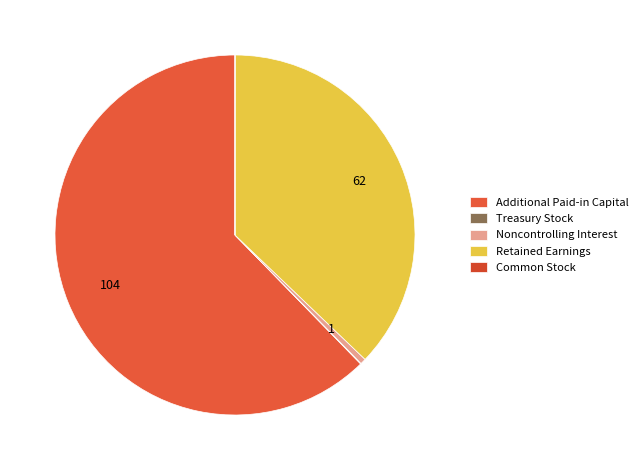

Between Additional Paid-in Capital and Retained Earnings, which is larger?

Additional Paid-in Capital